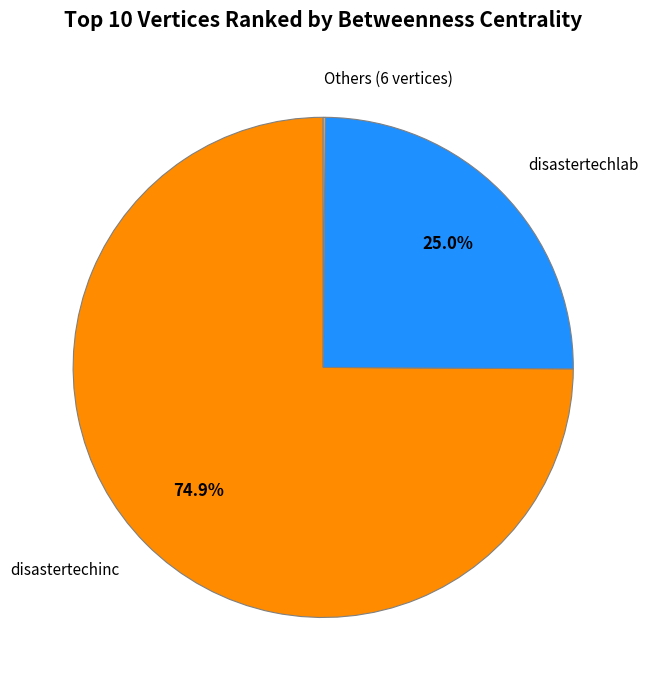

Approximately how many times larger is the value at disastertechlab compared to disastertechinc?

0.3